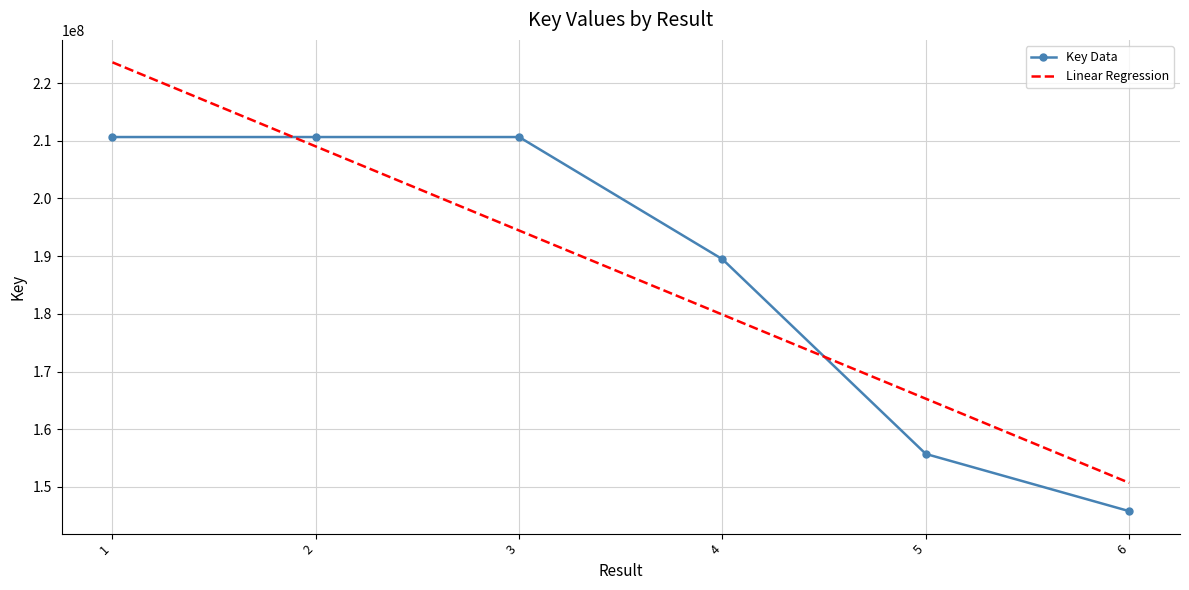

True or false: the data shows 210655041 at 3.

True